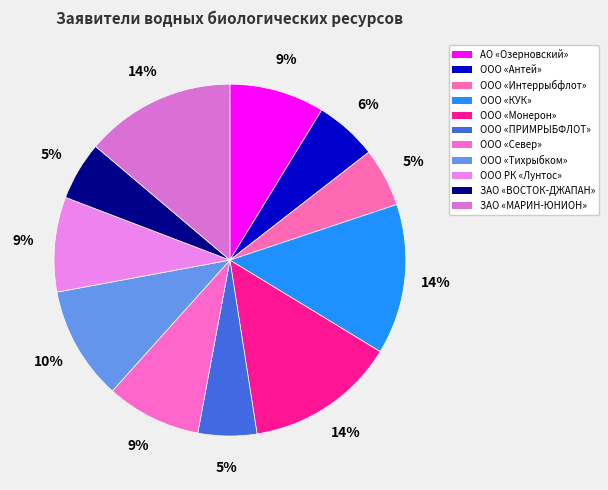

Count the number of slices in the pie.

11